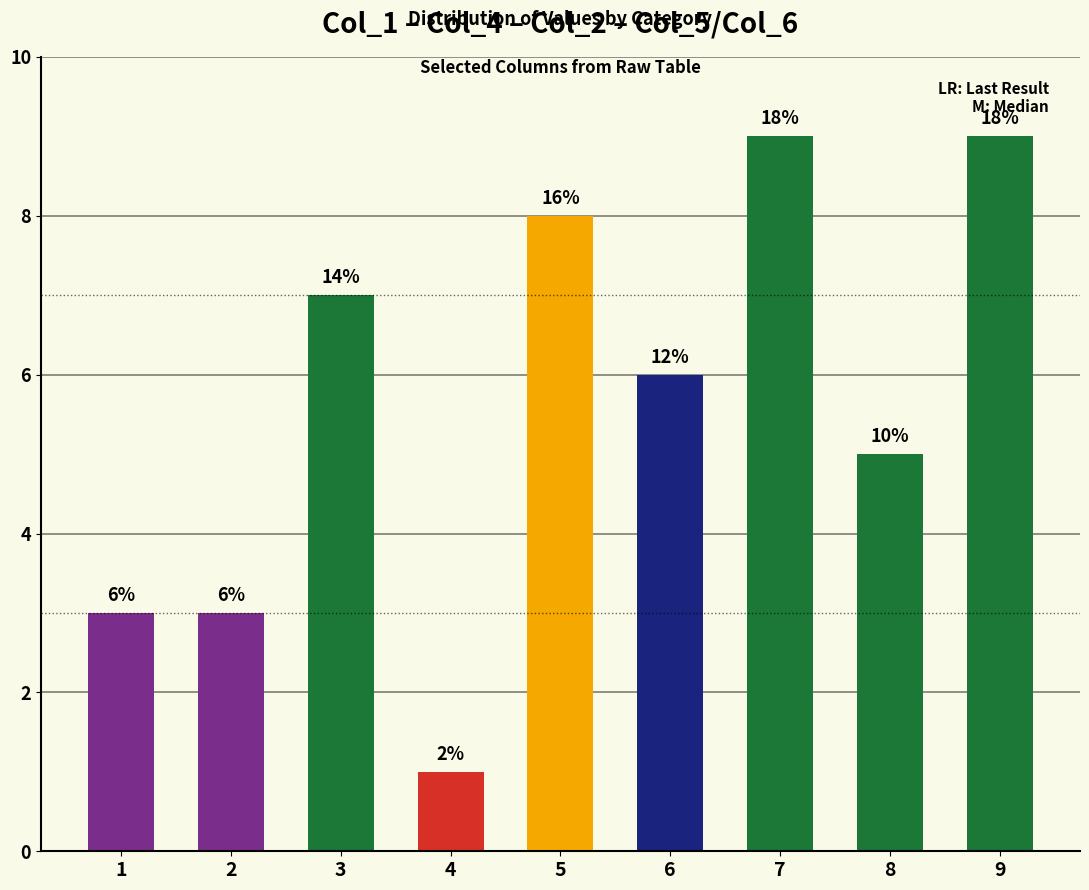

What is the change in value from 6 to 8?

-1